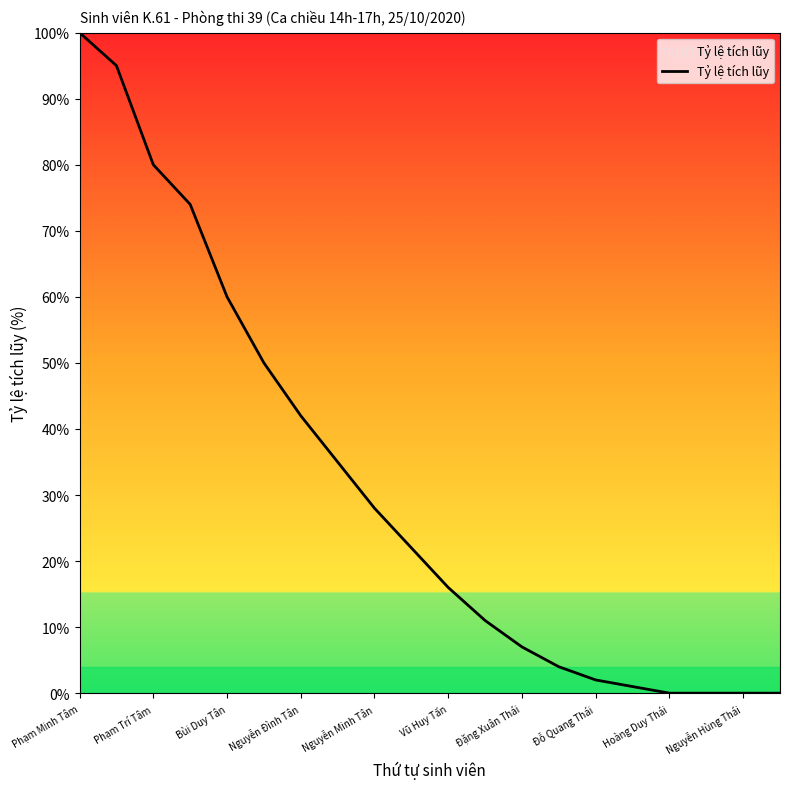

What is the difference between the maximum and minimum values?

100